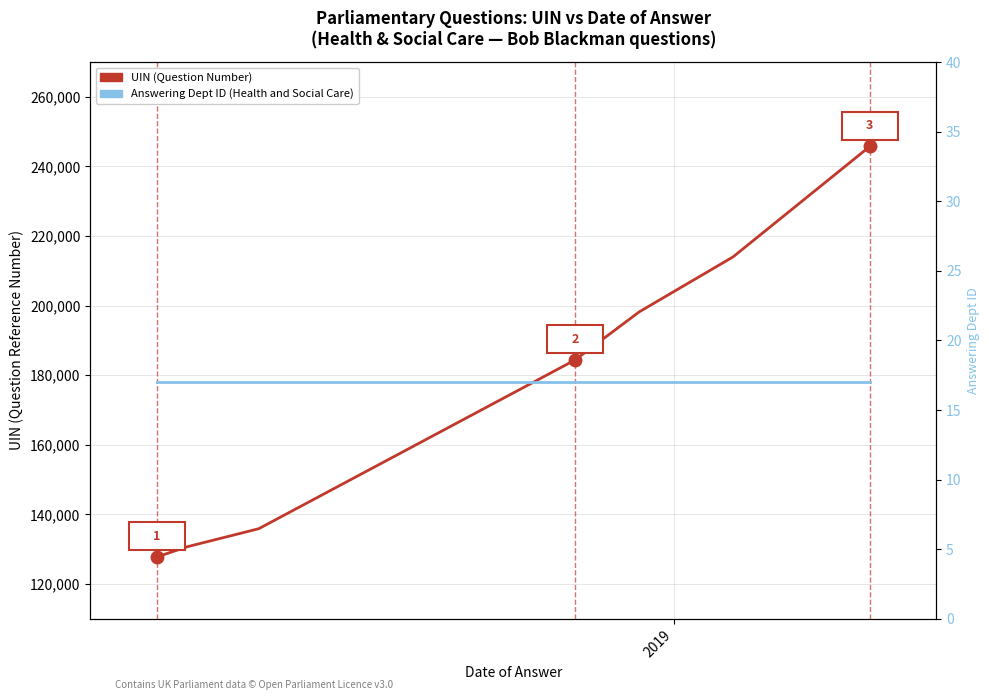

What are all the series names shown in the legend?

UIN (Question Number), Answering Dept ID (Health and Social Care)